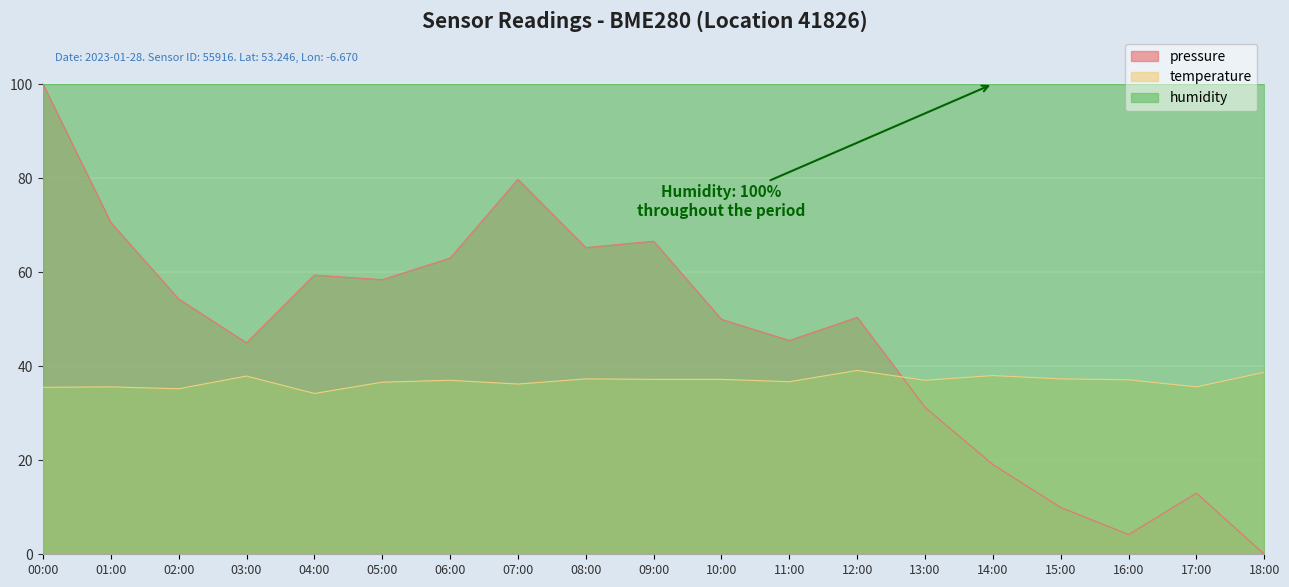

List the labels in order of temperature value, largest first.

12:00, 18:00, 14:00, 03:00, 08:00, 15:00, 09:00, 10:00, 16:00, 06:00, 13:00, 11:00, 05:00, 07:00, 01:00, 17:00, 00:00, 02:00, 04:00